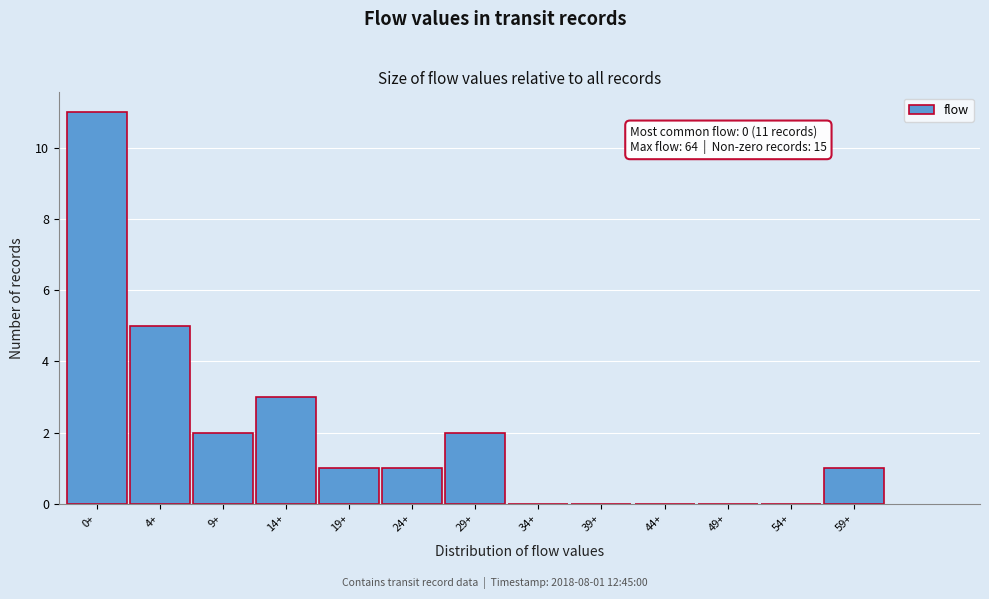

Reading left to right, transcribe all the data shown in this chart.

0+=11	4+=5	9+=2	14+=3	19+=1	24+=1	29+=2	34+=0	39+=0	44+=0	49+=0	54+=0	59+=1